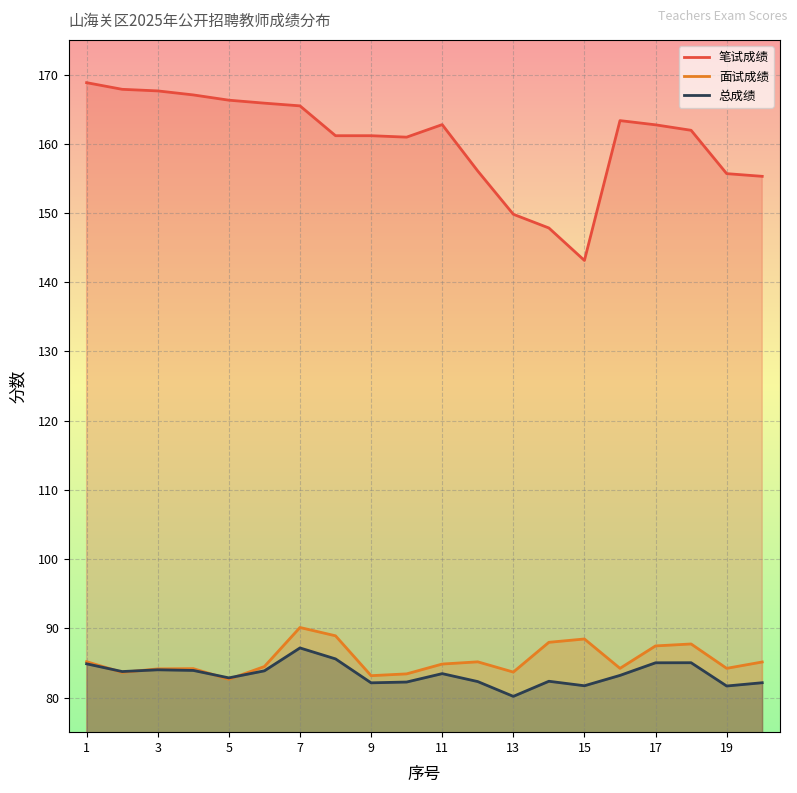

Rank the series by their maximum value, from highest to lowest.

笔试成绩, 面试成绩, 总成绩